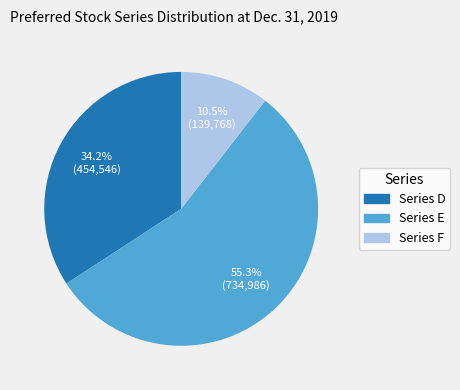

What is the smallest slice in the pie chart?

Series F